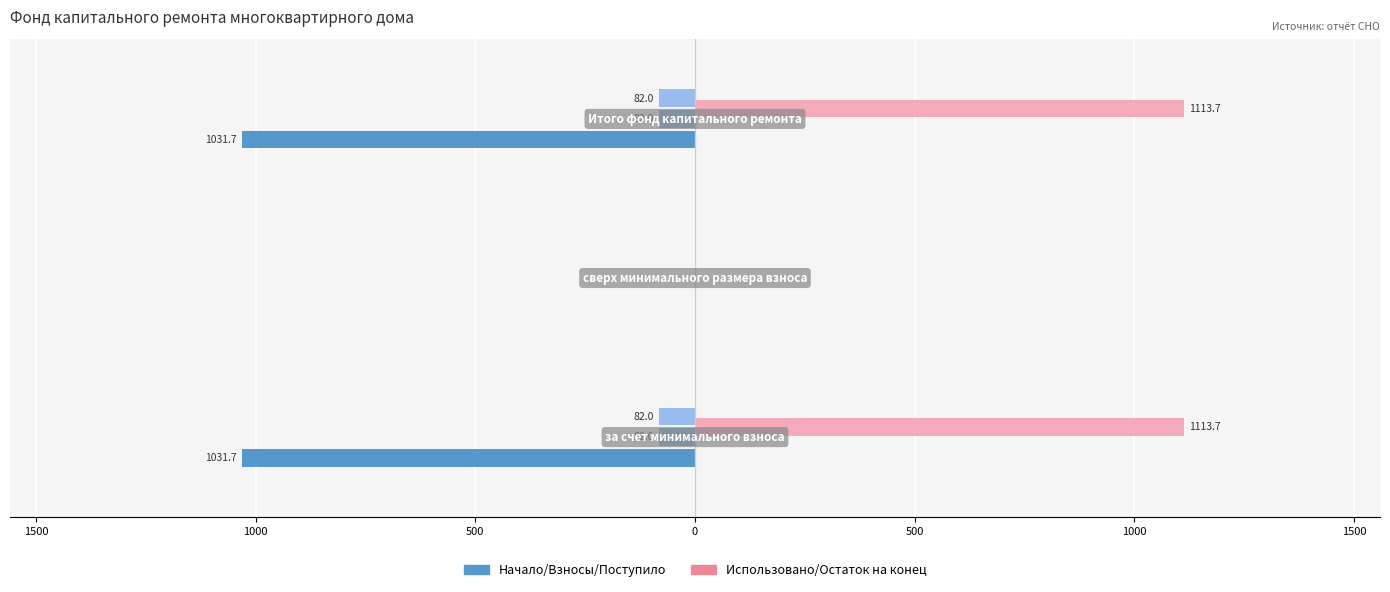

Count the number of data series in this chart.

2